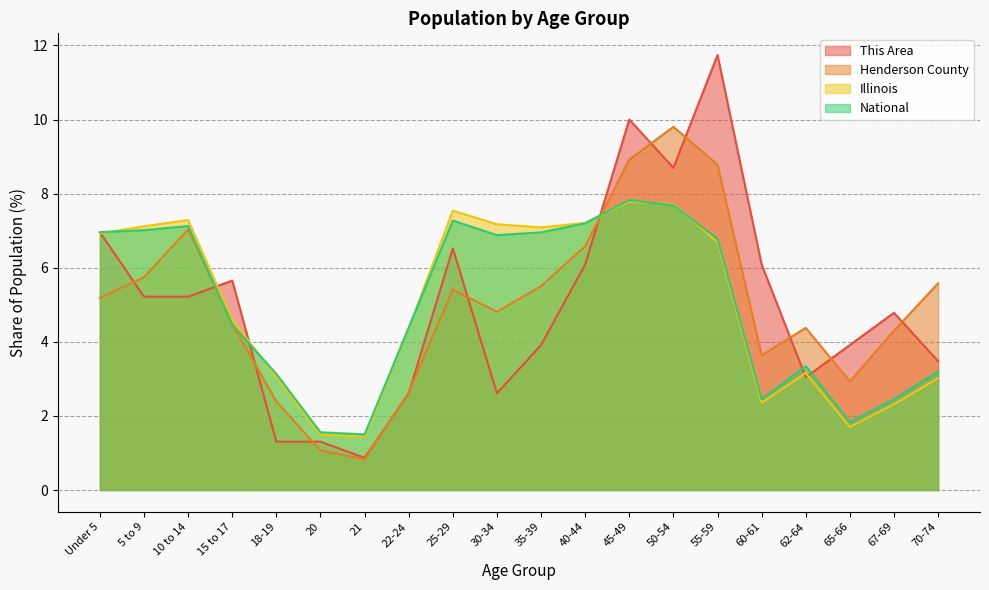

Which label corresponds to the largest value in the chart?

55-59